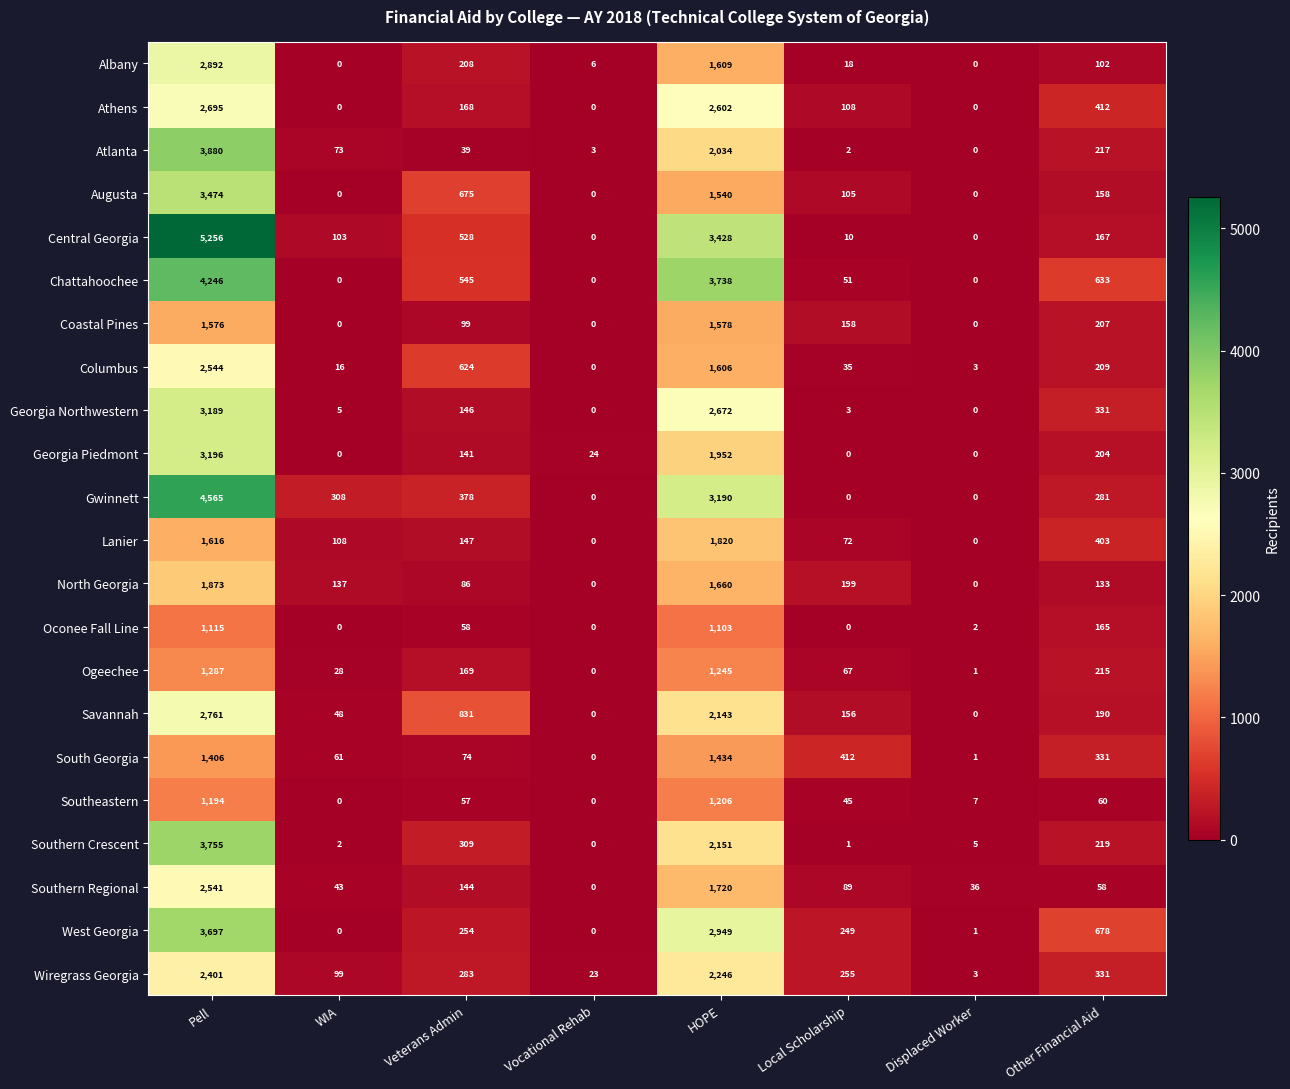

Which series has the largest total across all categories?

Central Georgia